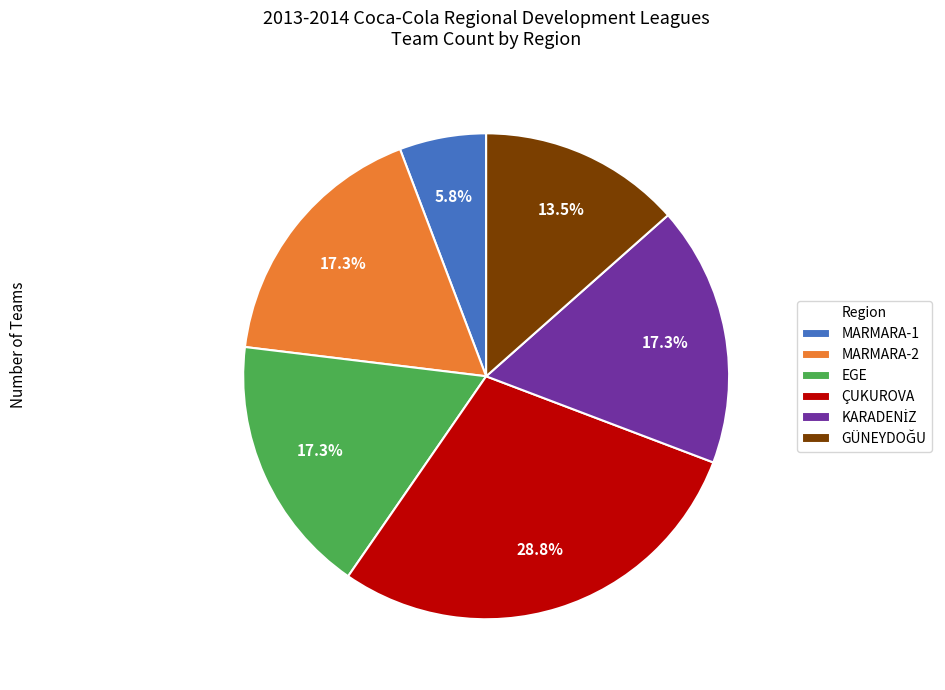

Approximately how many times larger is the value at ÇUKUROVA compared to MARMARA-1?

5.0